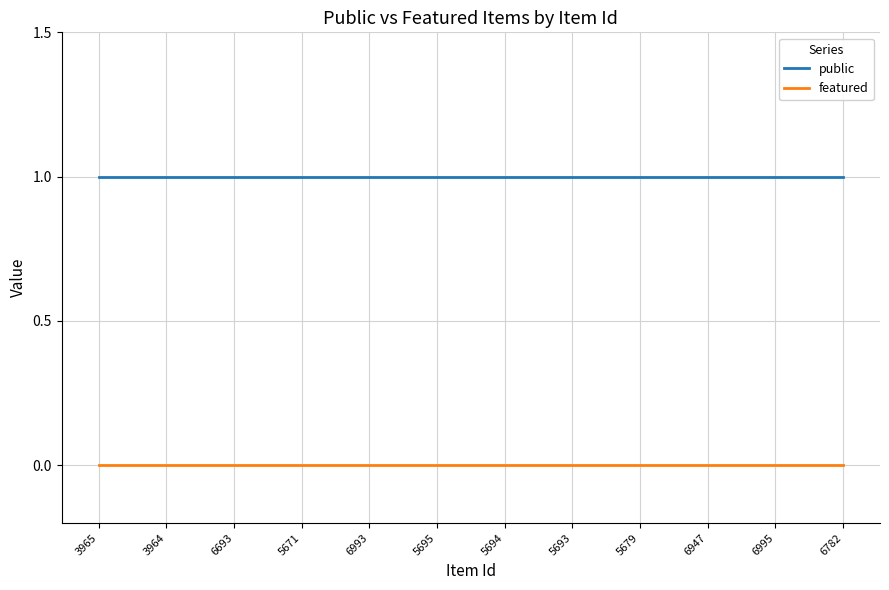

At how many categories does at least one series exceed 0?

12